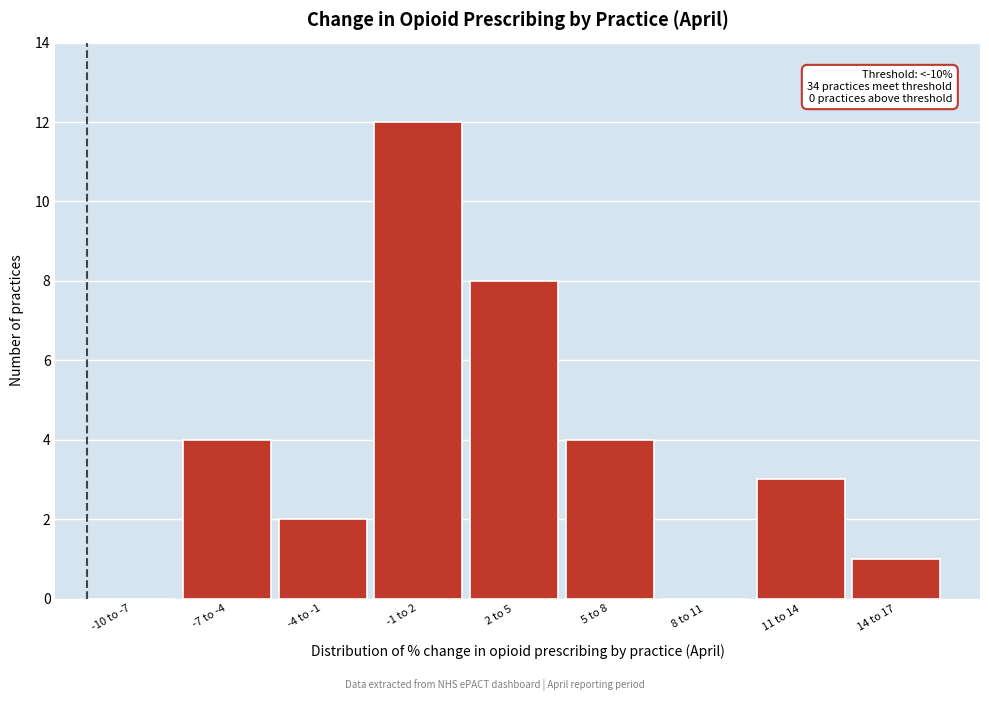

Reading left to right, list all the values displayed in this chart.

-10 to -7=0	-7 to -4=4	-4 to -1=2	-1 to 2=12	2 to 5=8	5 to 8=4	8 to 11=0	11 to 14=3	14 to 17=1